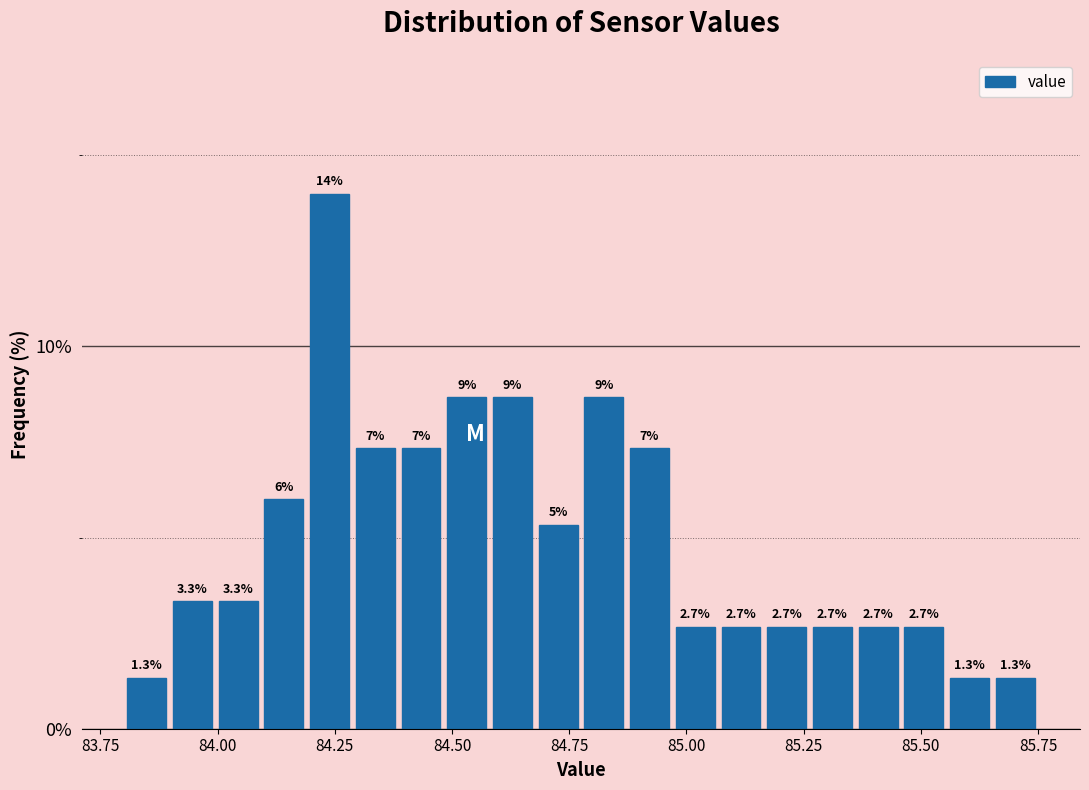

Read against the x-axis, roughly where is the centre of the tallest bar?

84.25